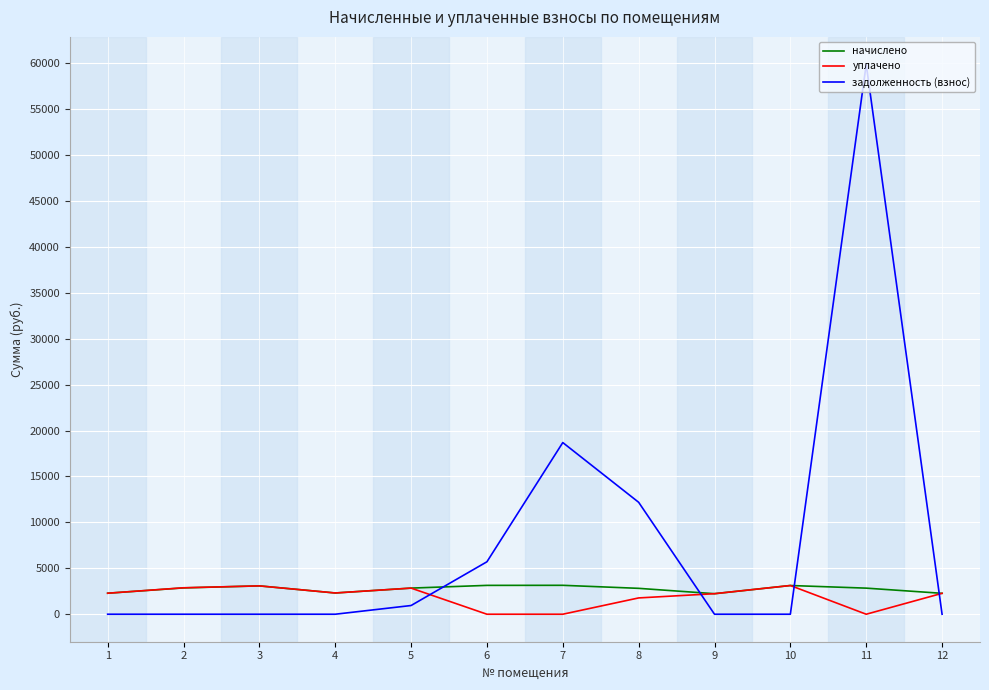

The value of задолженность (взнос) at 7 is 18691.8. True or false?

True